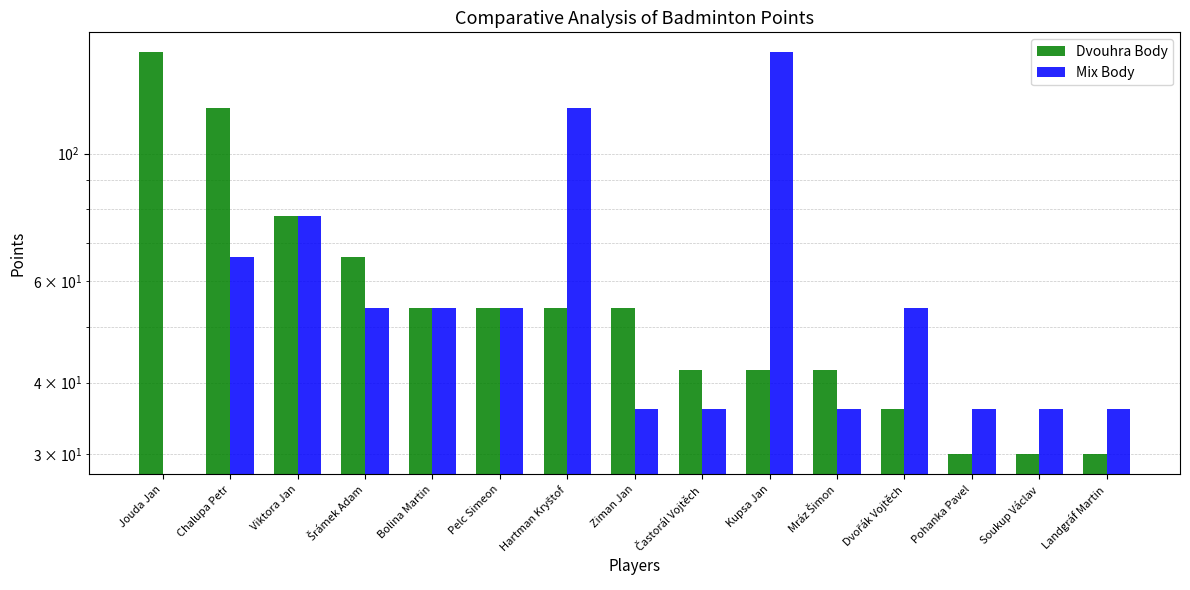

Is it true that Dvouhra Body equals 28 at Pelc Simeon?

False